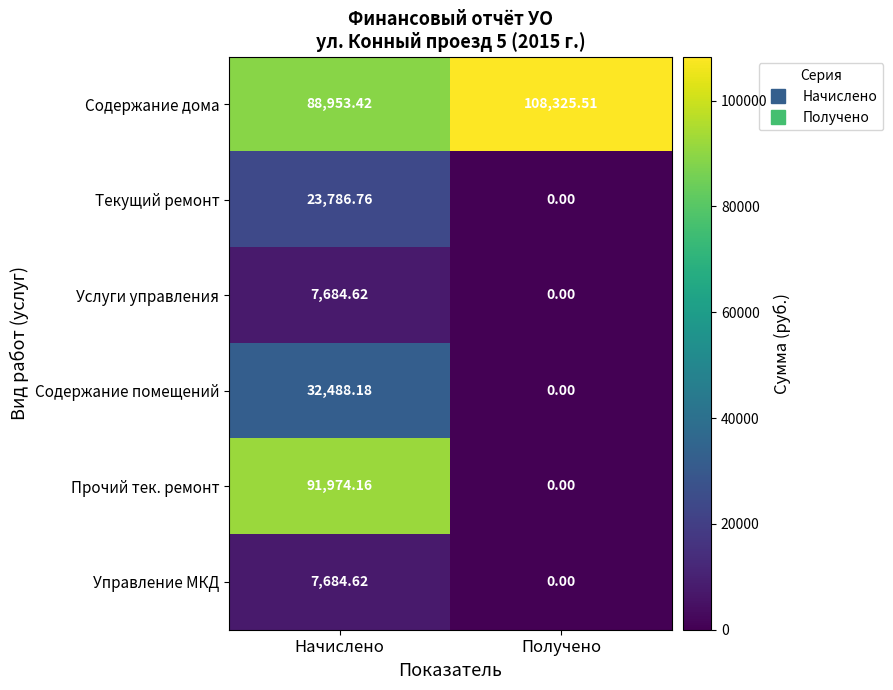

Where does the Текущий ремонт series first go above 23786?

Начислено